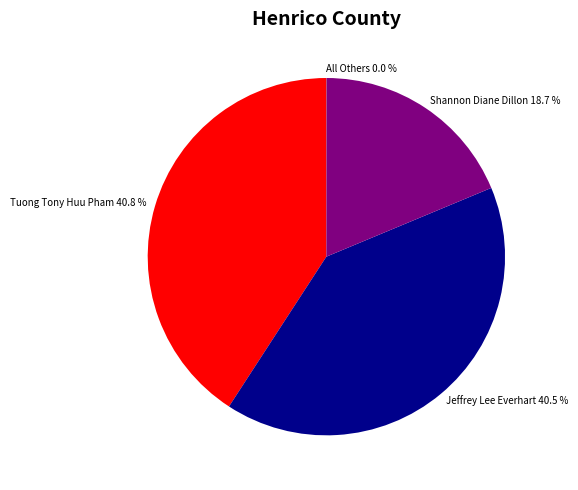

To the nearest percent, what is the difference between the Shannon Diane Dillon and Jeffrey Lee Everhart slice percentages?

22%